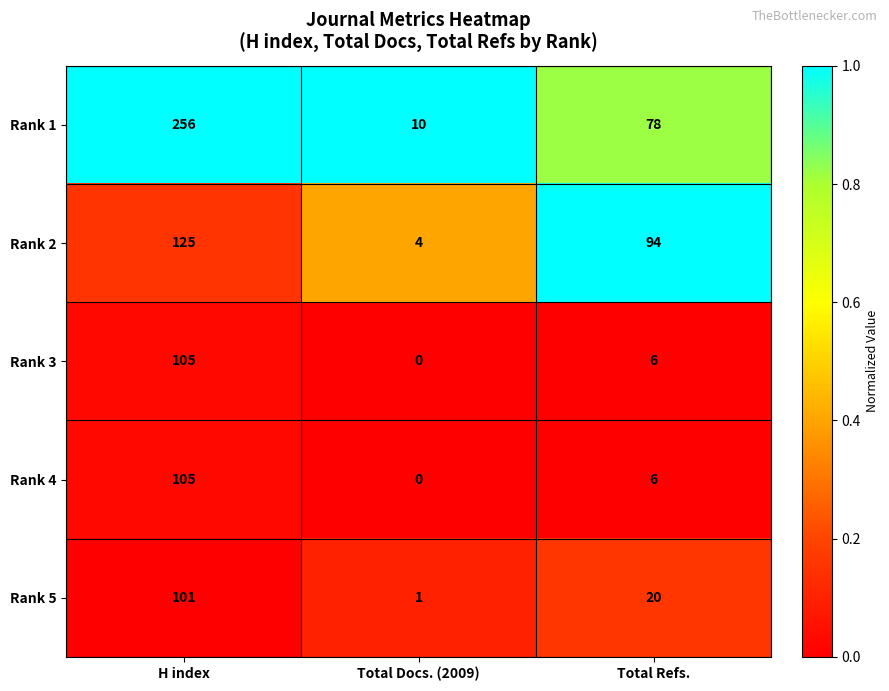

The value of Rank 1 at Total Refs. is 78. True or false?

True